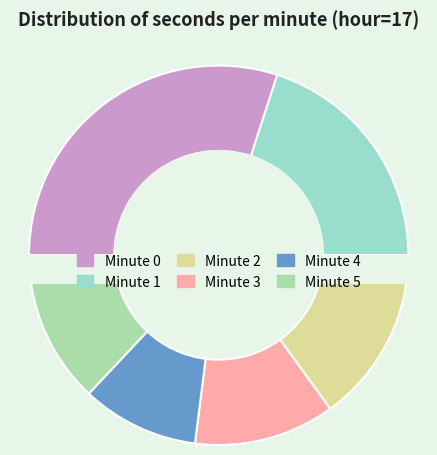

What percentage is the Minute 5 slice, to the nearest percent?

13%